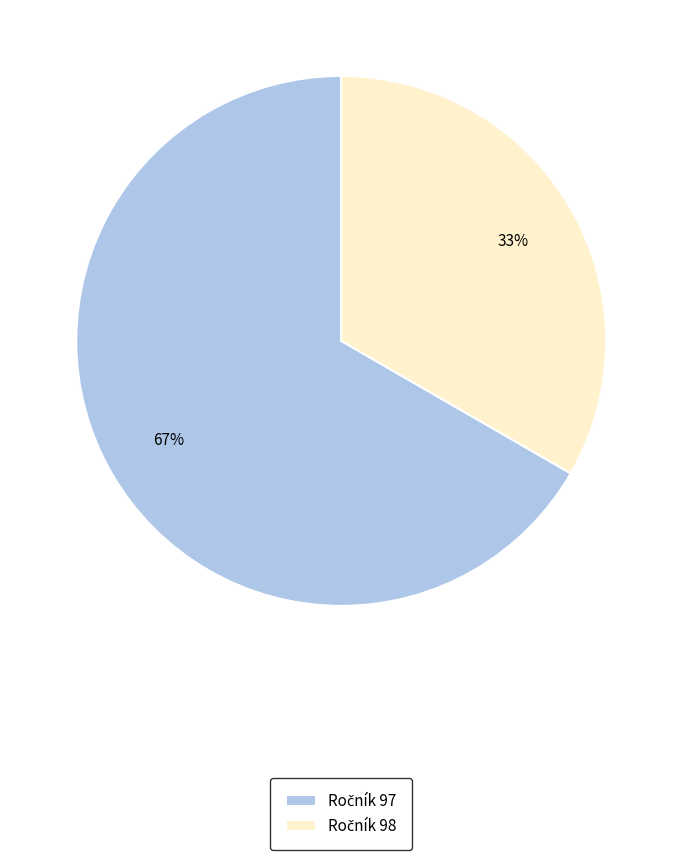

Is there any slice that represents more than half of the pie?

Yes